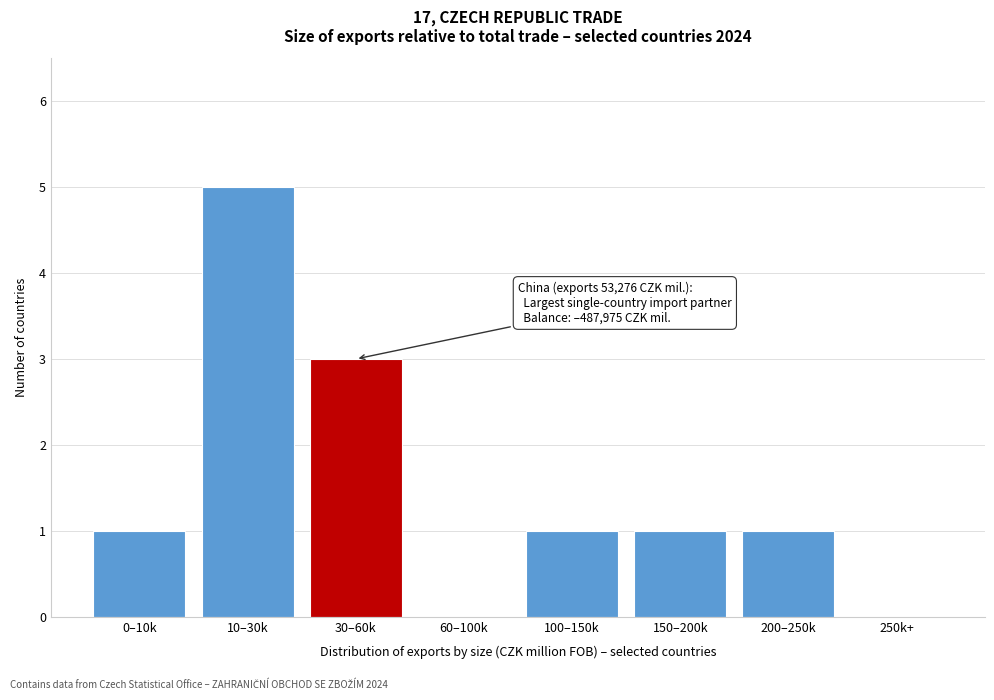

Reading right to left, transcribe all the data shown in this chart.

250k+=0	200–250k=1	150–200k=1	100–150k=1	60–100k=0	30–60k=3	10–30k=5	0–10k=1